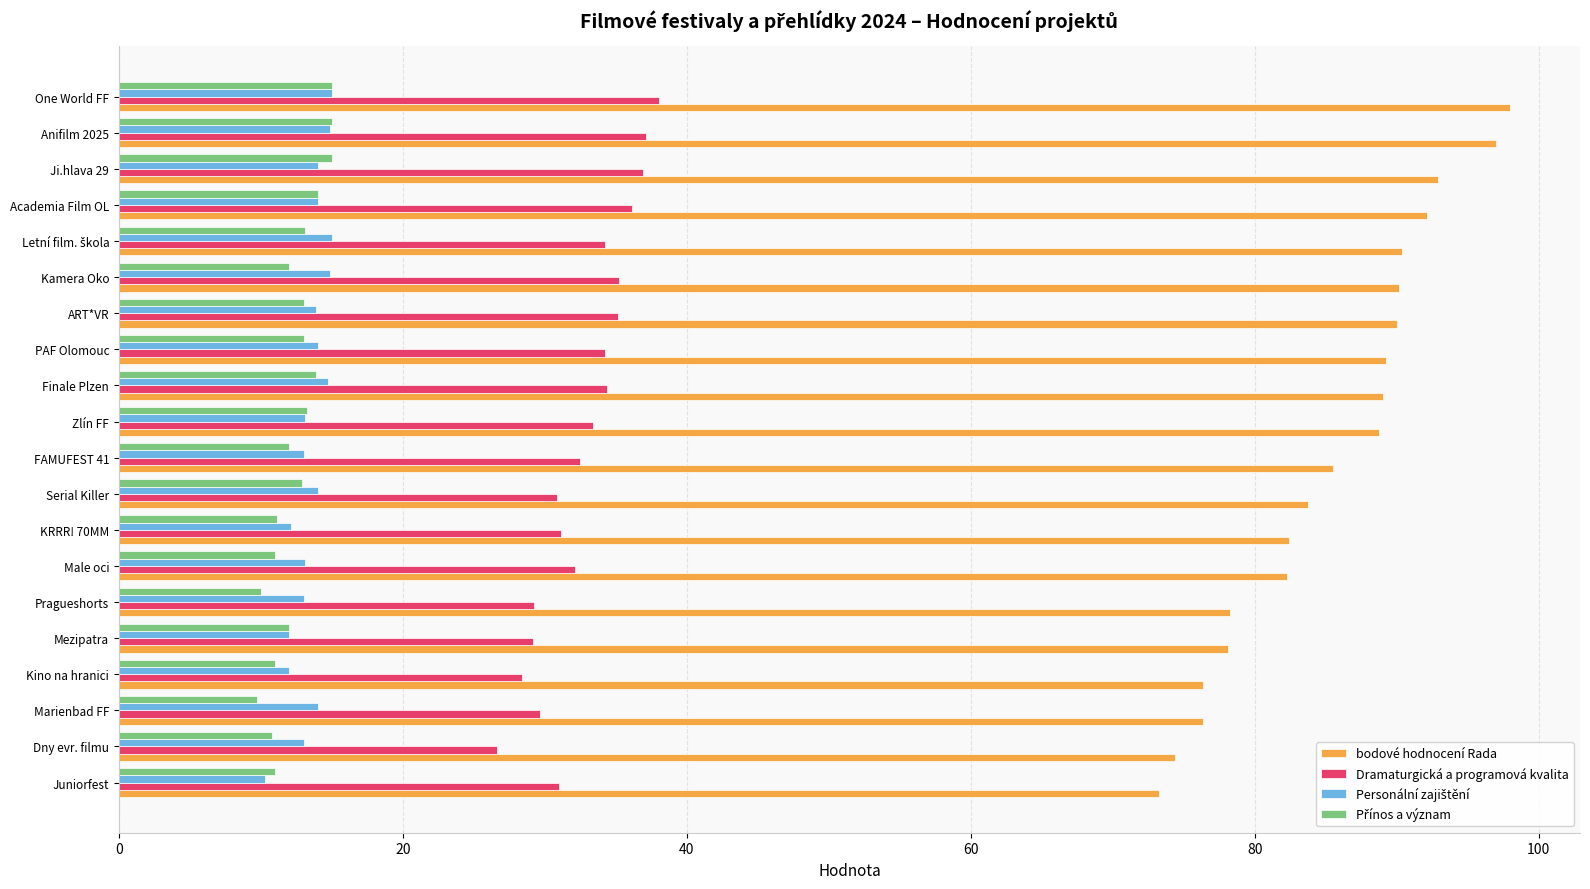

Between One World FF and Serial Killer, which series saw the biggest shift?

bodové hodnocení Rada